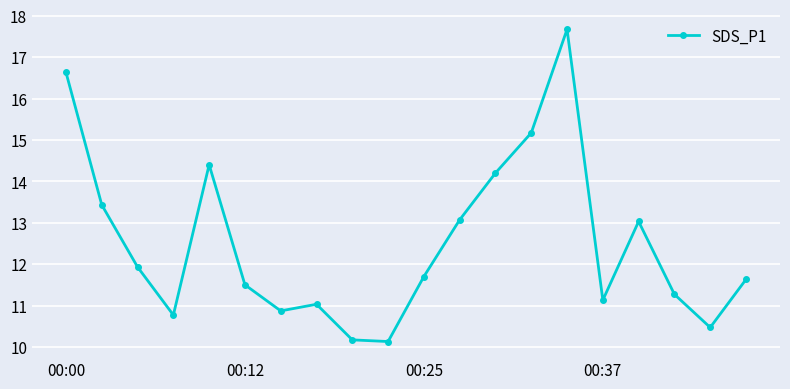

What is the minimum value shown in the chart?

10.1